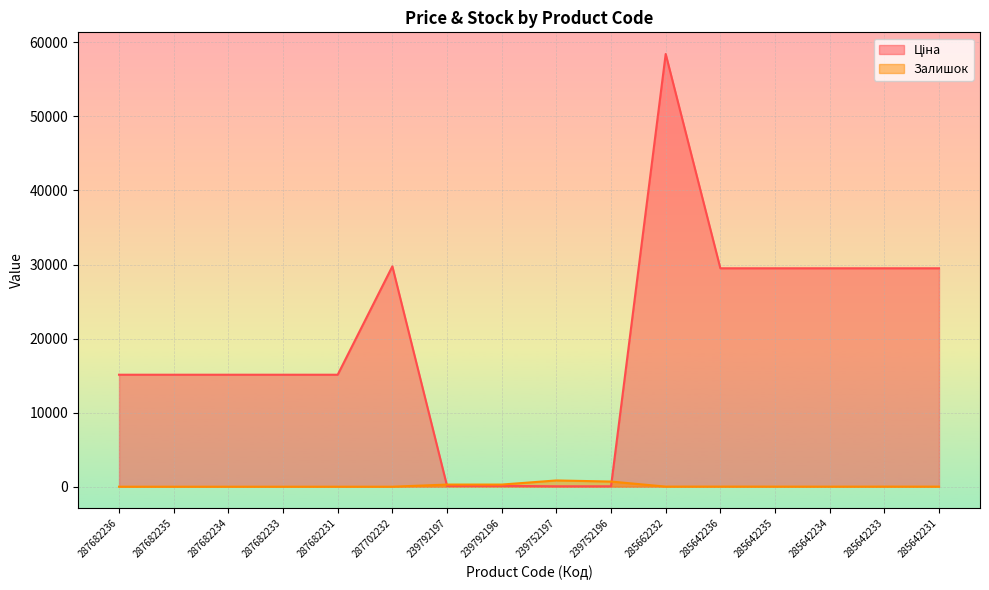

What is the label of the 10th point from the right?

239792197